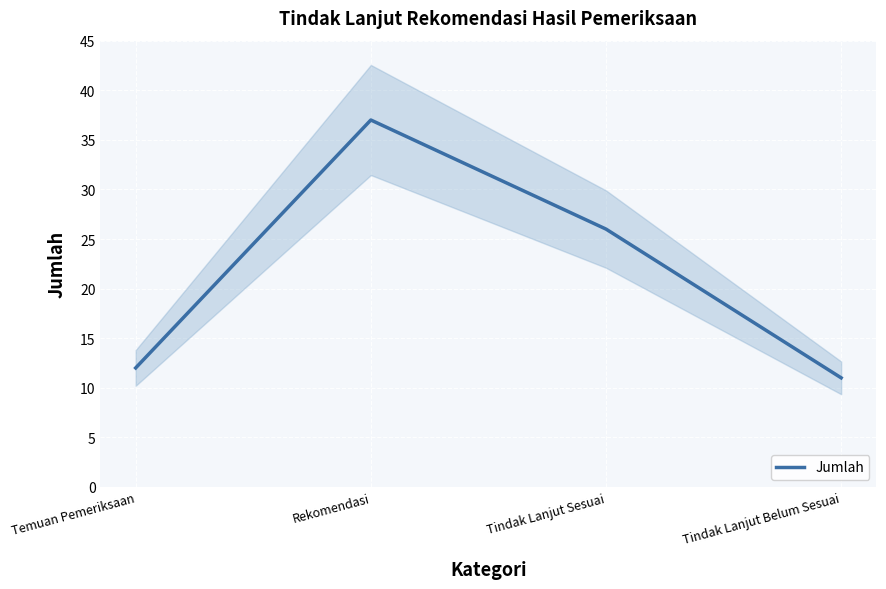

How many points are higher than both their immediate neighbors (excluding endpoints)?

1